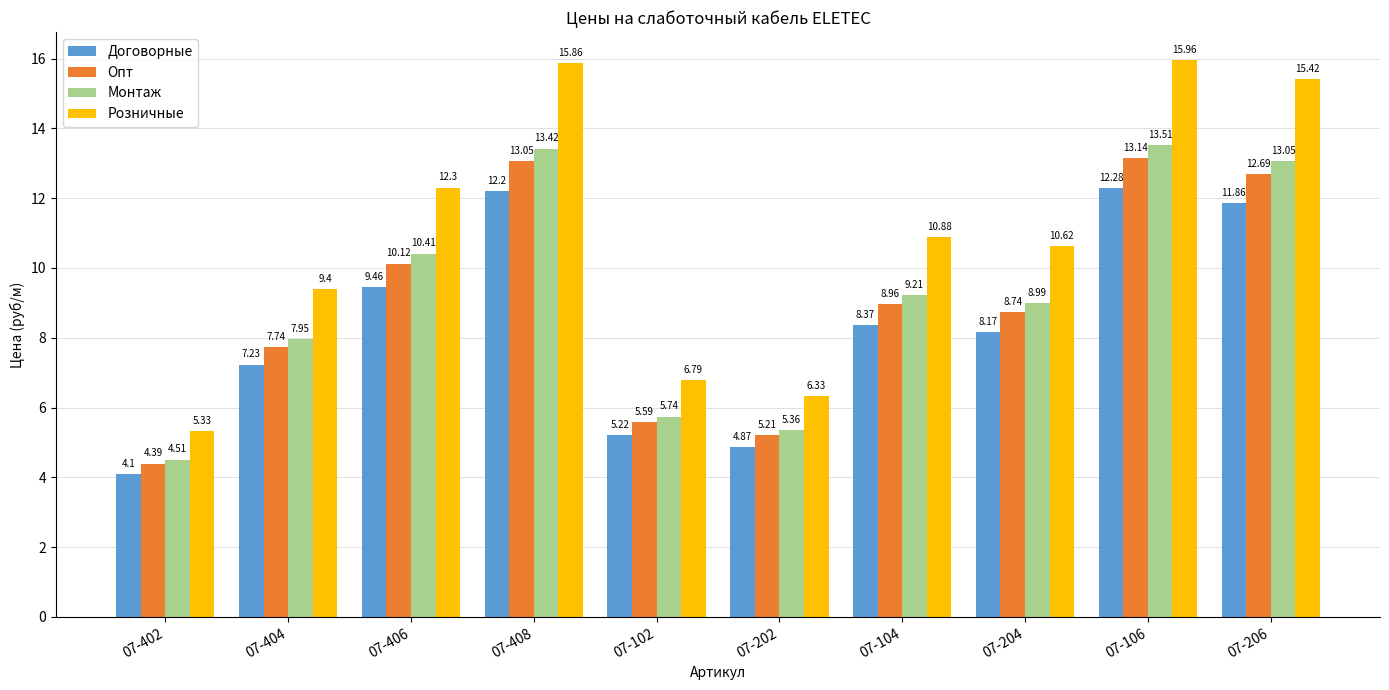

What is the difference between the highest and lowest values at 07-202?

1.5